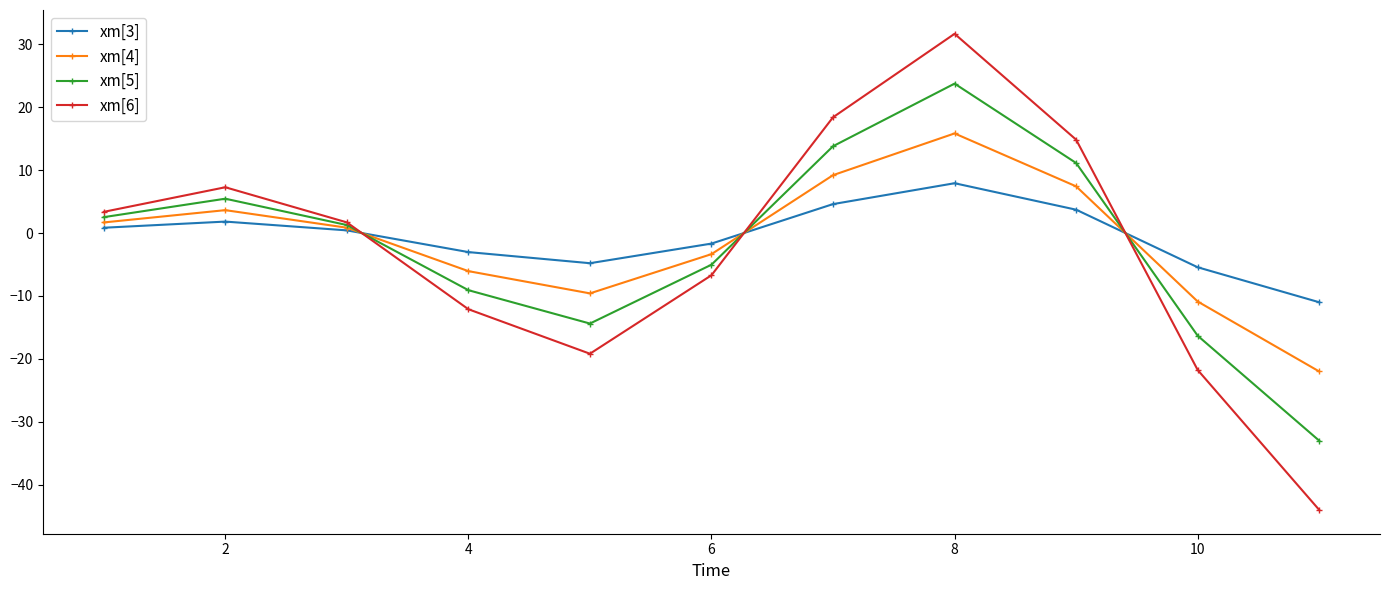

True or false: xm[5] has more than 0 interior local peaks.

True